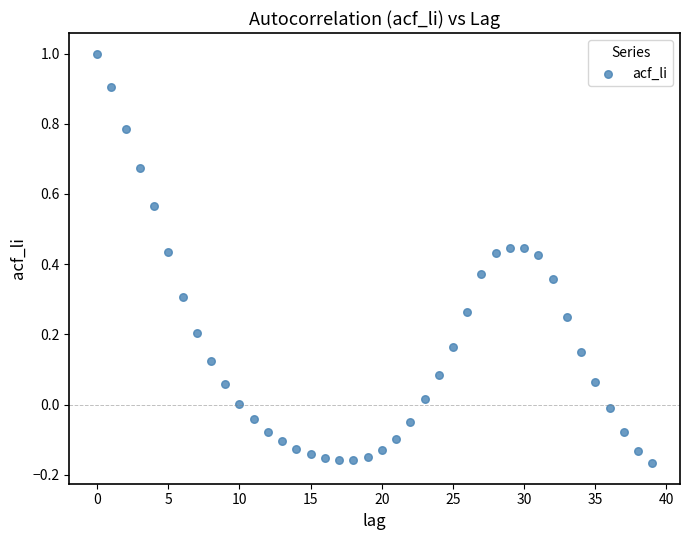

What is the range of Y values (max minus min)?

1.2